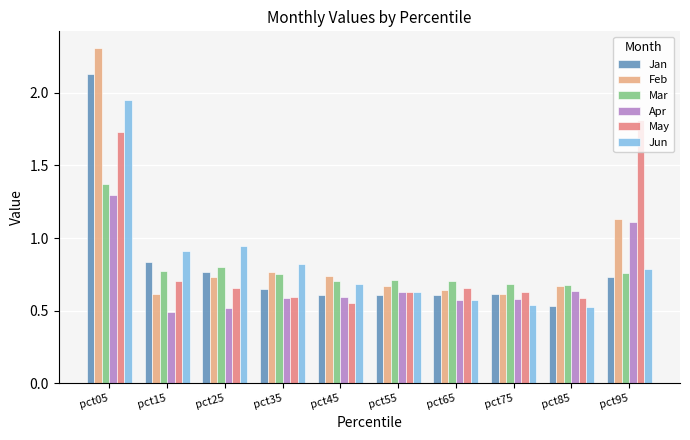

What is the greatest value displayed?

2.3